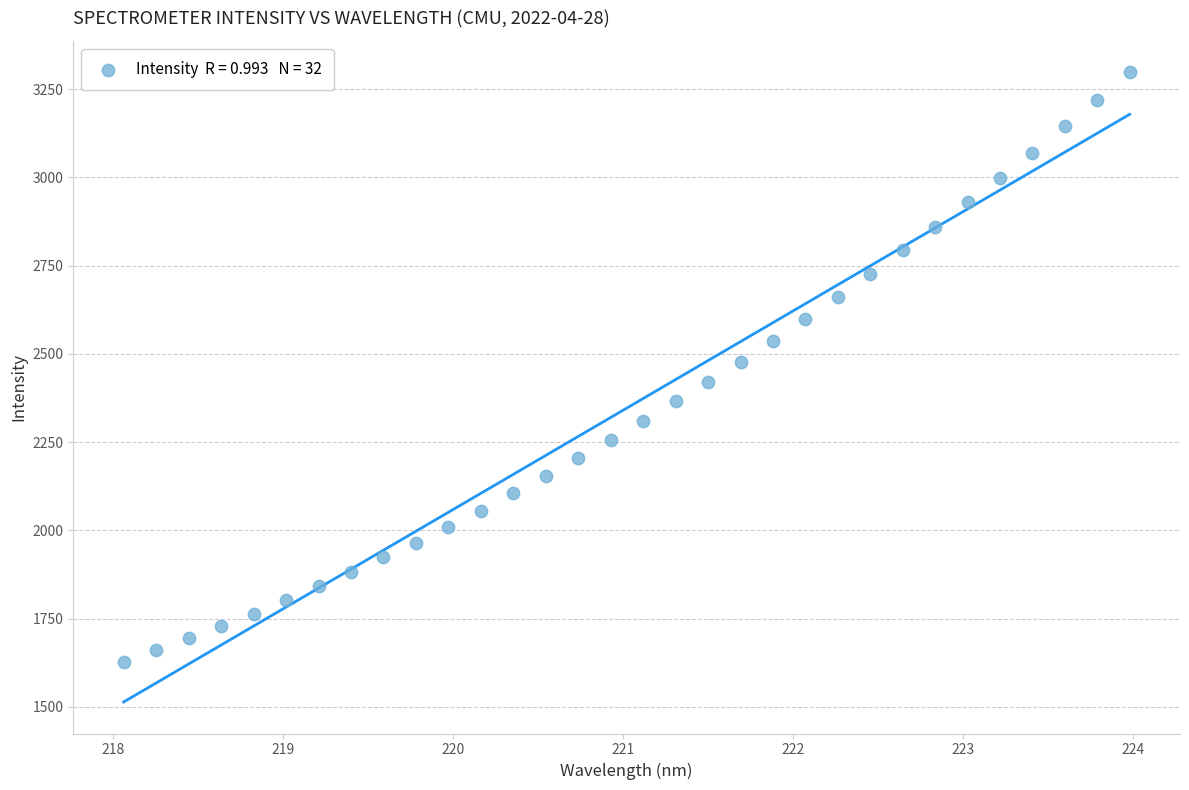

What is the range of Y values (max minus min)?

1670.8